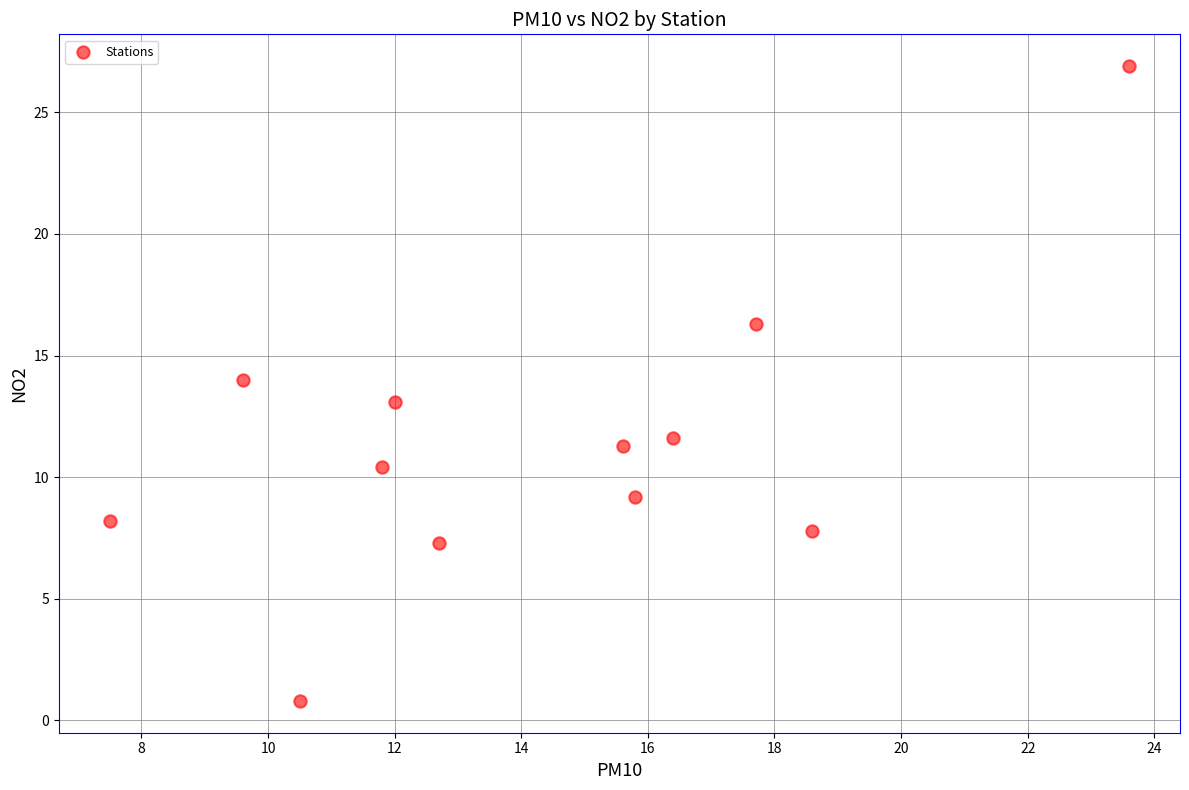

What is the range of X values (max minus min)?

16.1